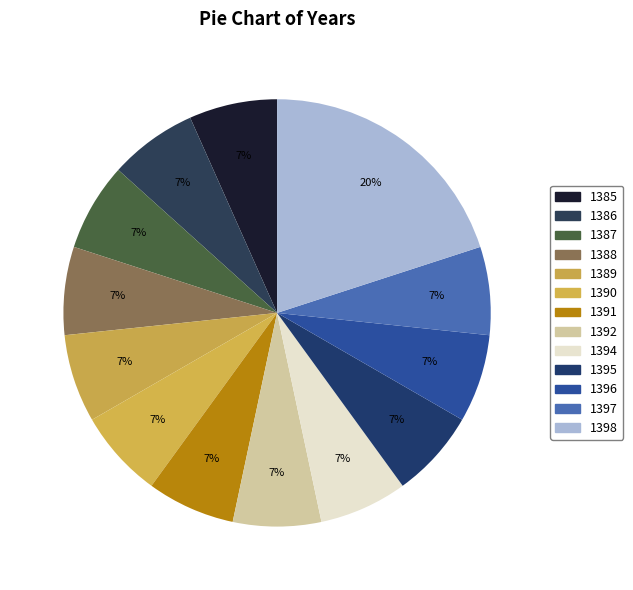

How many segments does this pie chart have?

13